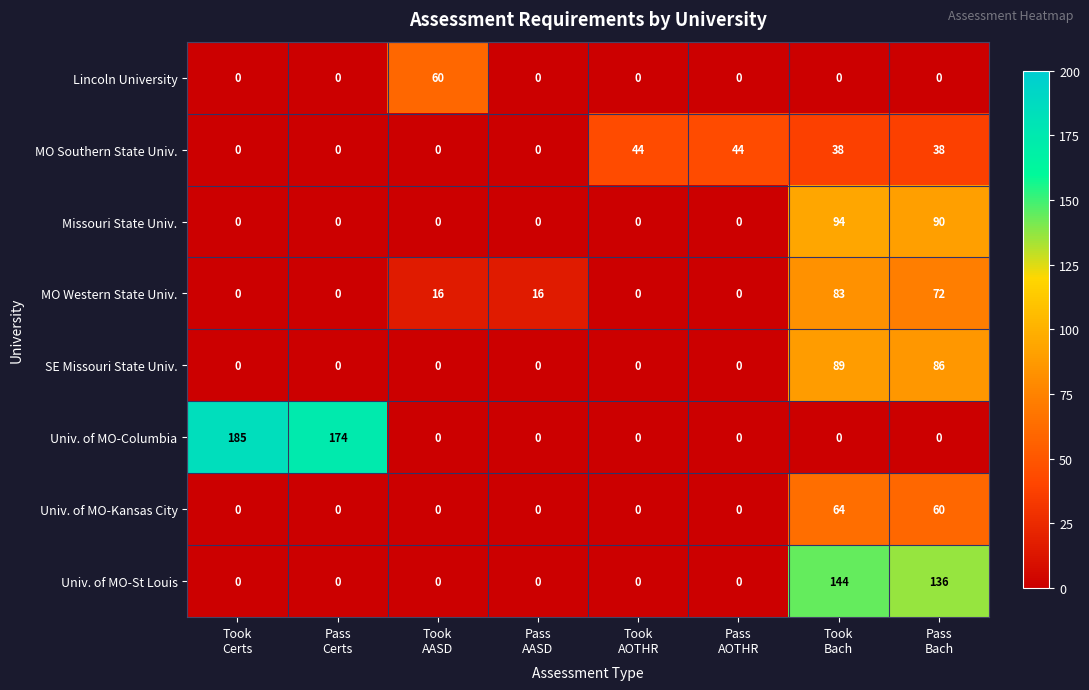

At how many categories does at least one series exceed 13?

8